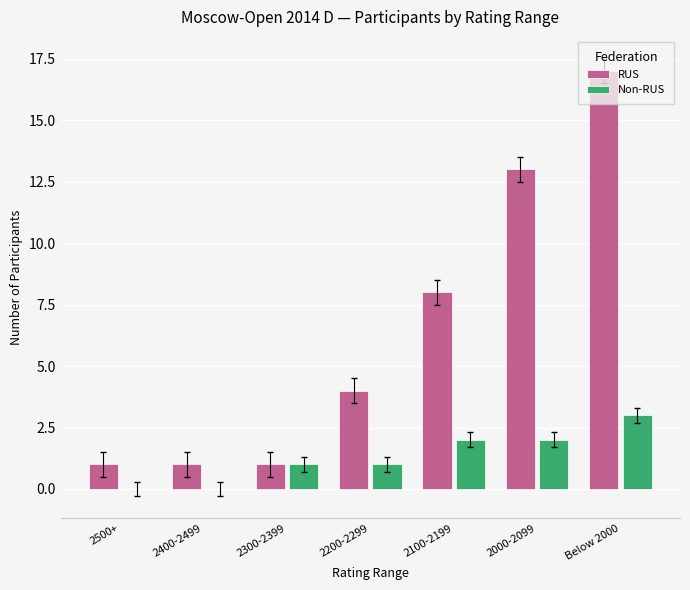

How many RUS values are between 1 and 13?

6